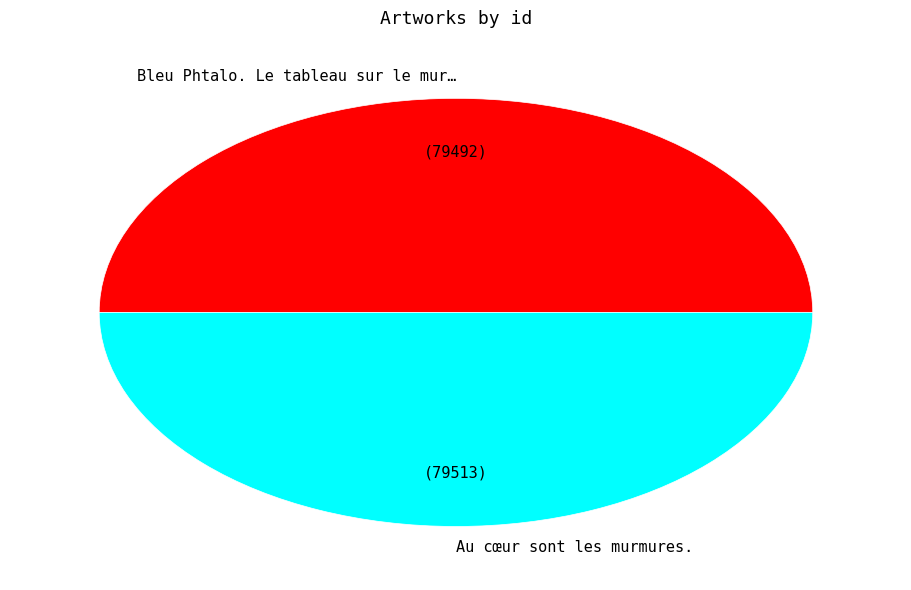

Is the sum of Au cœur sont les murmures. and Bleu Phtalo. Le tableau sur le mur… greater than half?

Yes